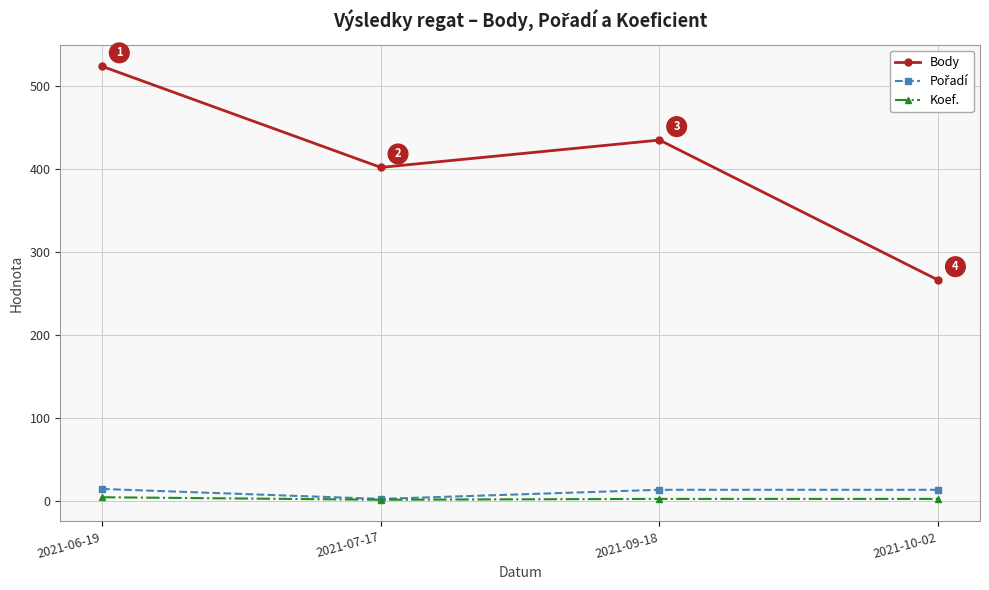

Read the Body value at 2021-06-19, to the nearest 50.

500